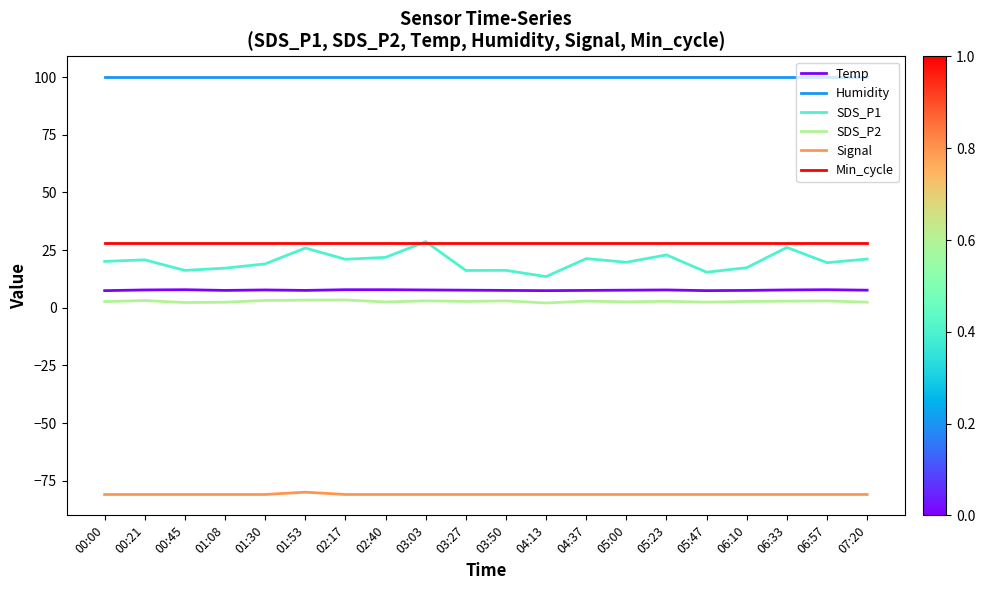

Is it true that Min_cycle equals 28.0 at 04:13?

True